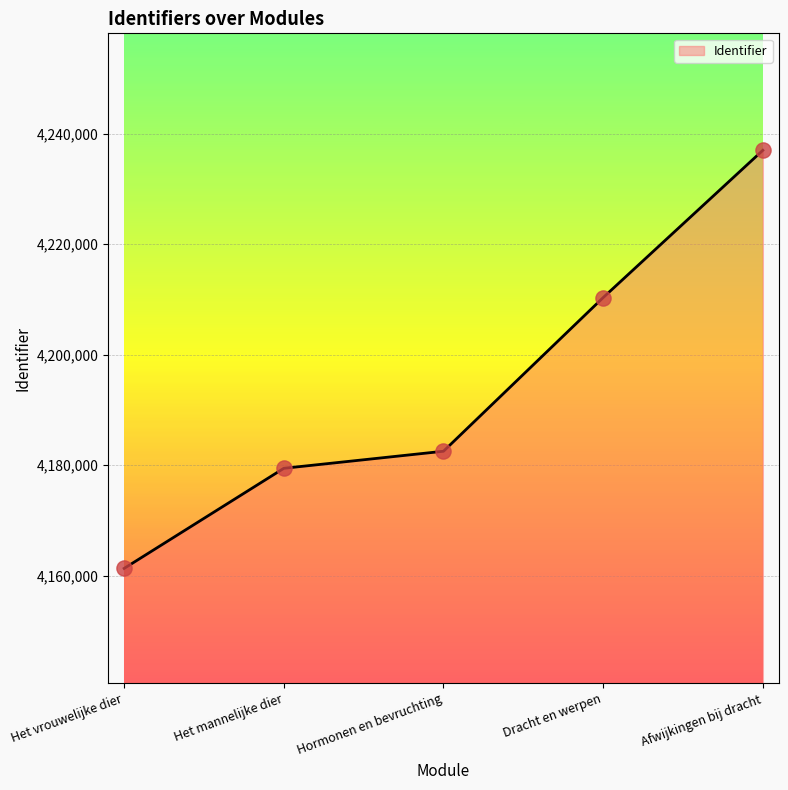

Approximately how many times larger is the value at Hormonen en bevruchting compared to Afwijkingen bij dracht?

1.0